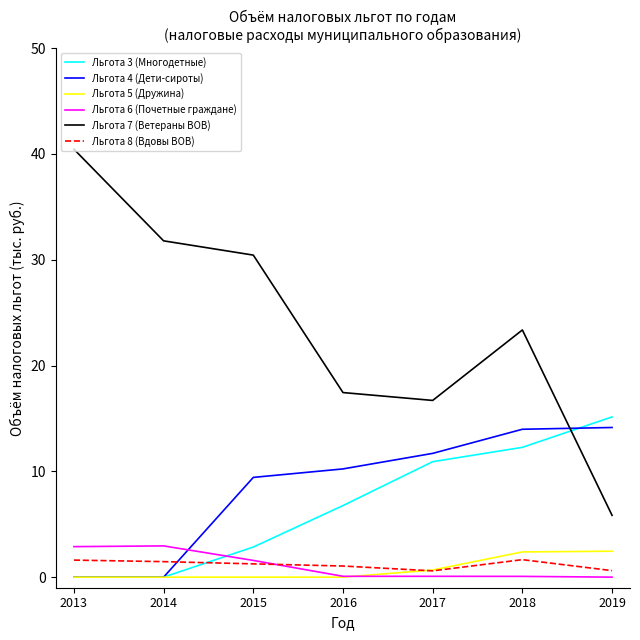

What is the approximate value of Льгота 8 (Вдовы ВОВ) at 2018?

1.7